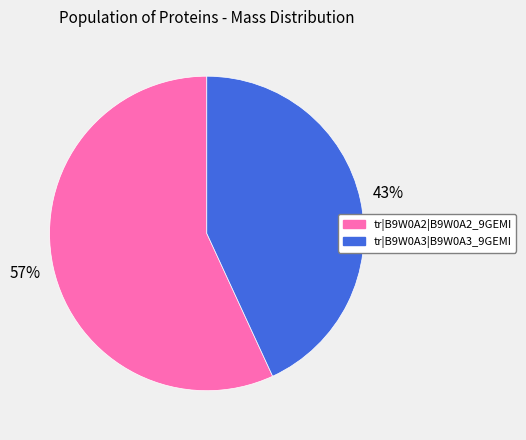

Rank the categories by value from highest to lowest.

tr|B9W0A2|B9W0A2_9GEMI, tr|B9W0A3|B9W0A3_9GEMI